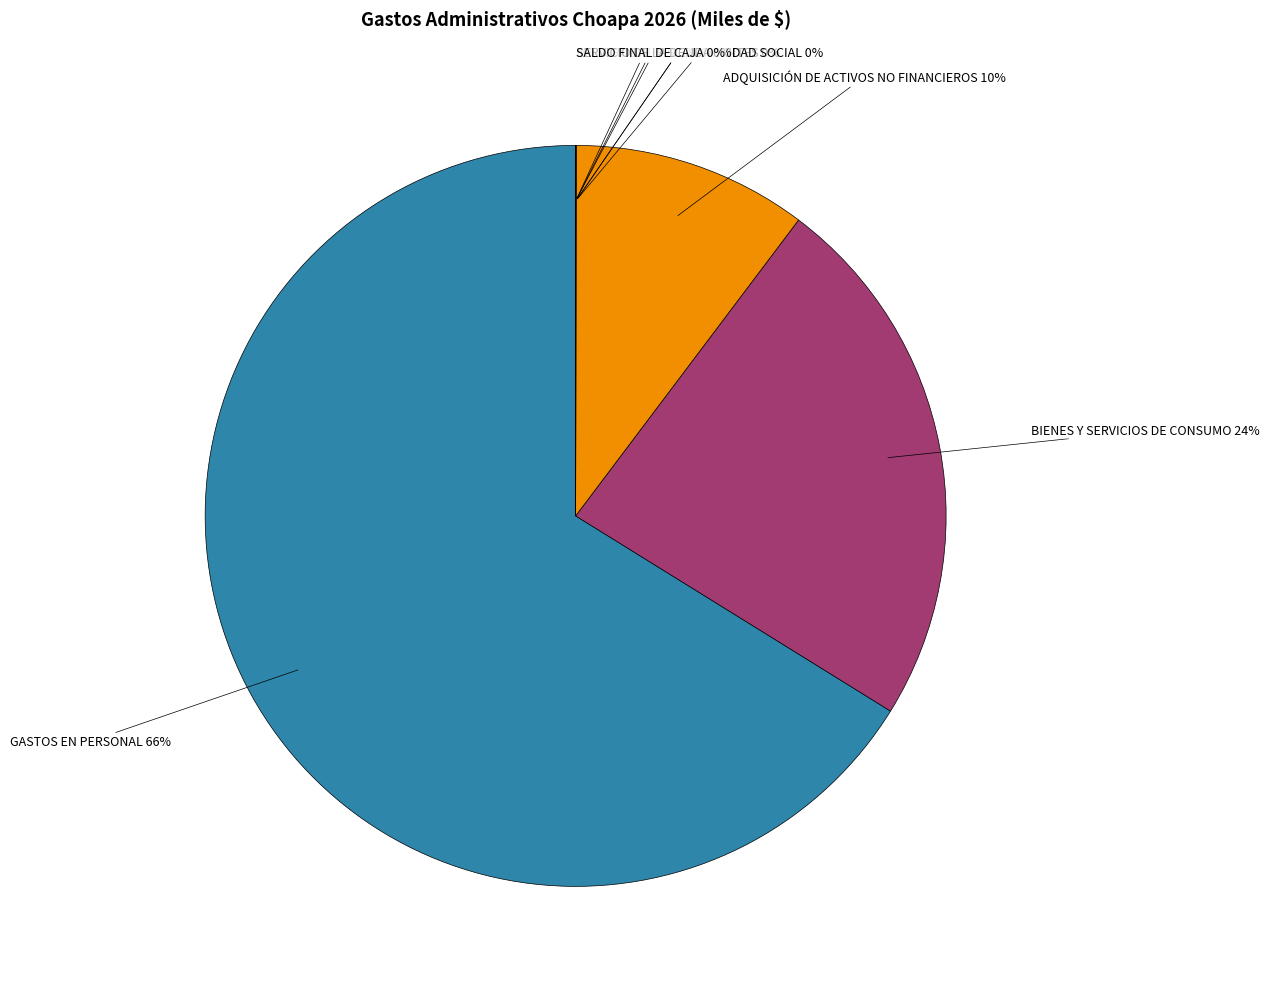

To the nearest percent, what is the difference between the largest and smallest slice percentages?

66%